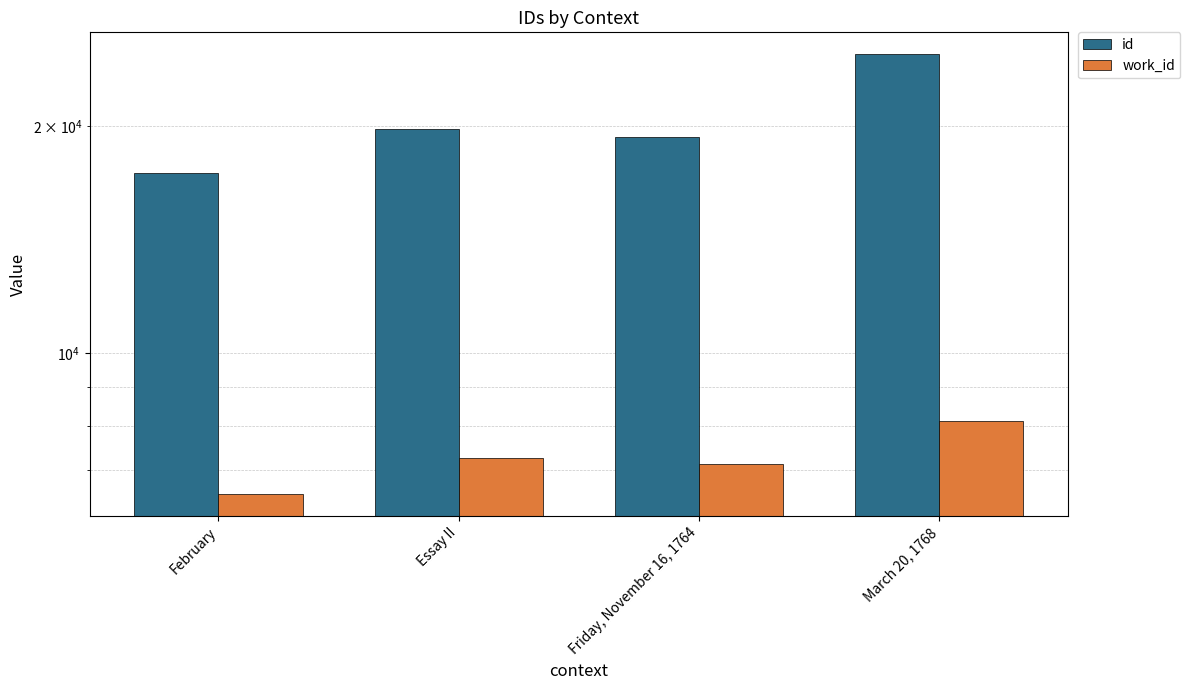

Are the bars horizontal?

No